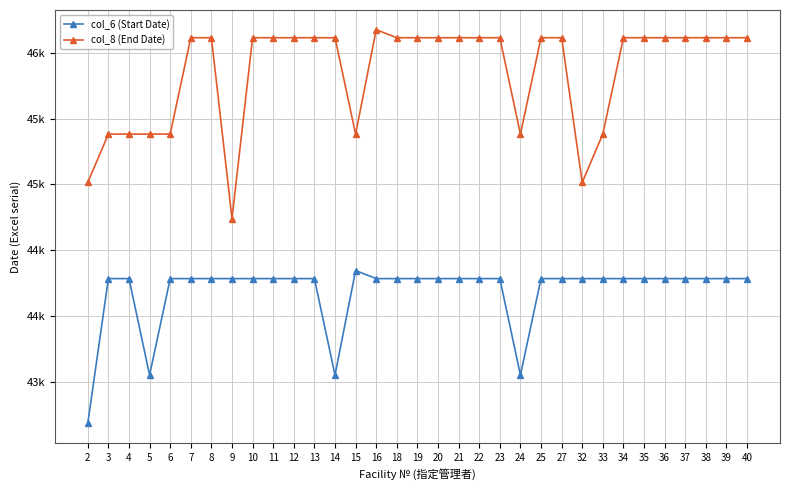

True or false: col_6 (Start Date) and col_8 (End Date) intersect in this chart.

False